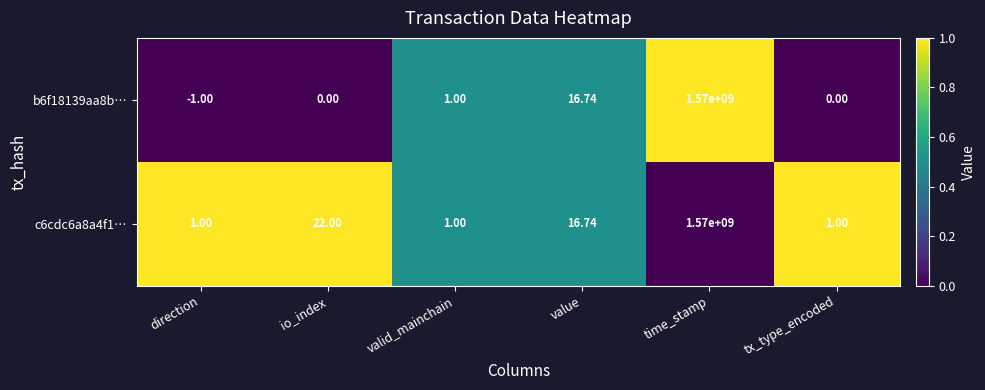

Where is c6cdc6a8a4f1… nearest to the value 785000000?

io_index